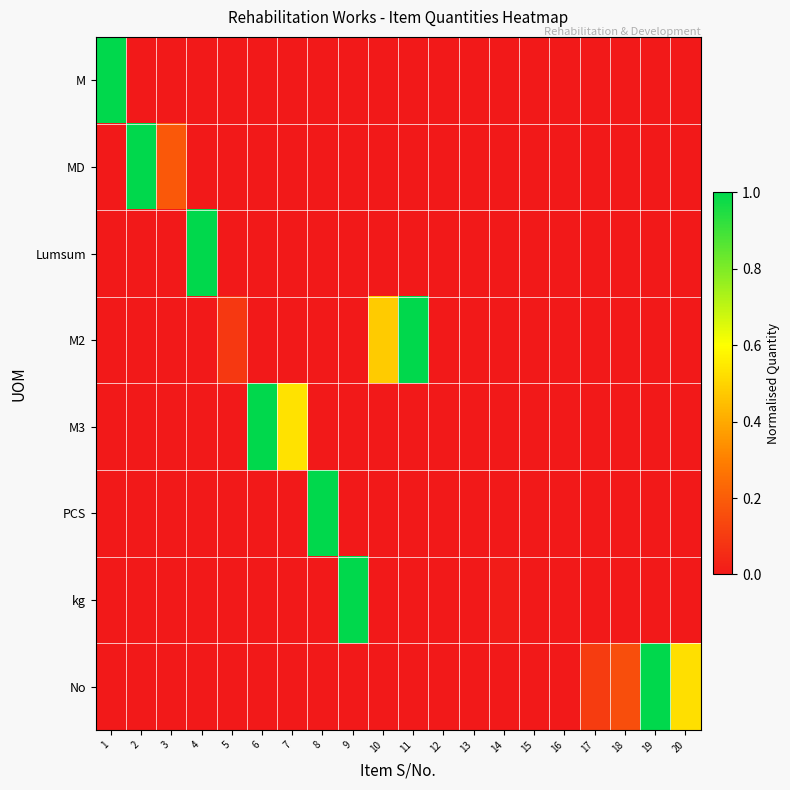

Which series has the largest range (max minus min)?

M